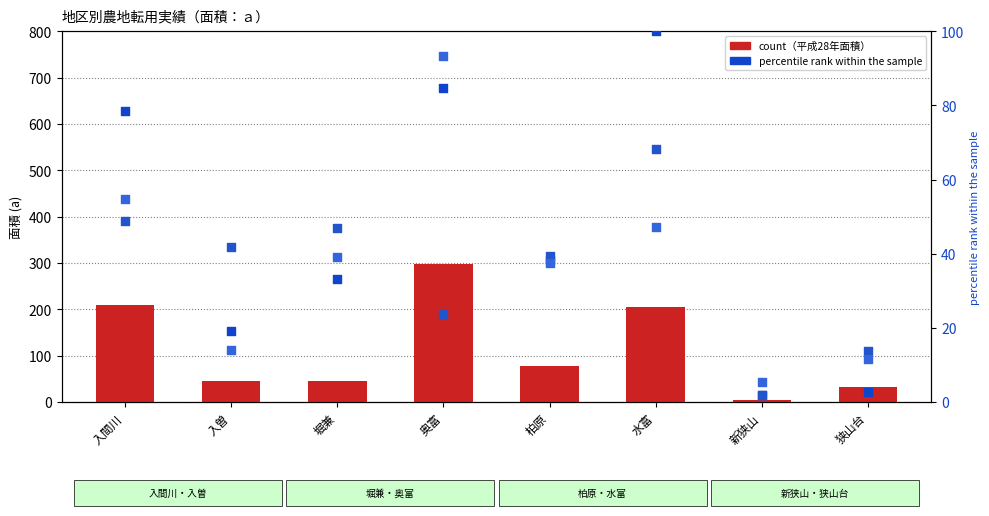

Which series contains the highest Y value?

count